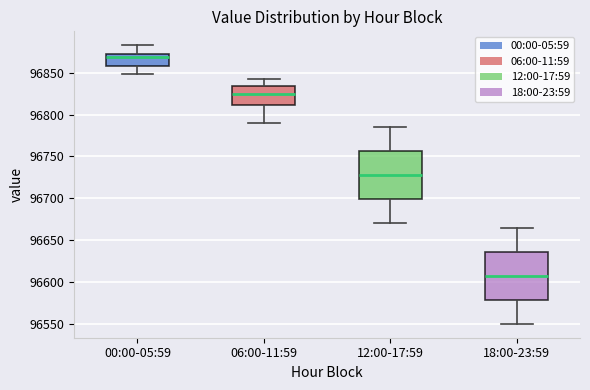

Reading left to right, read every box against the y-axis: the position of its median line, the range the box covers, and the ends of its whiskers. The values are not printed on the chart, so give them approximately, as read against the axis.

00:00-05:59: median 96870 (just below the box's upper edge), box 96860 to 96870, whiskers 96850 to 96885
06:00-11:59: median 96825, box 96810 to 96835, whiskers 96790 to 96840
12:00-17:59: median 96730, box 96700 to 96755, whiskers 96670 to 96785
18:00-23:59: median 96610, box 96580 to 96635, whiskers 96550 to 96665